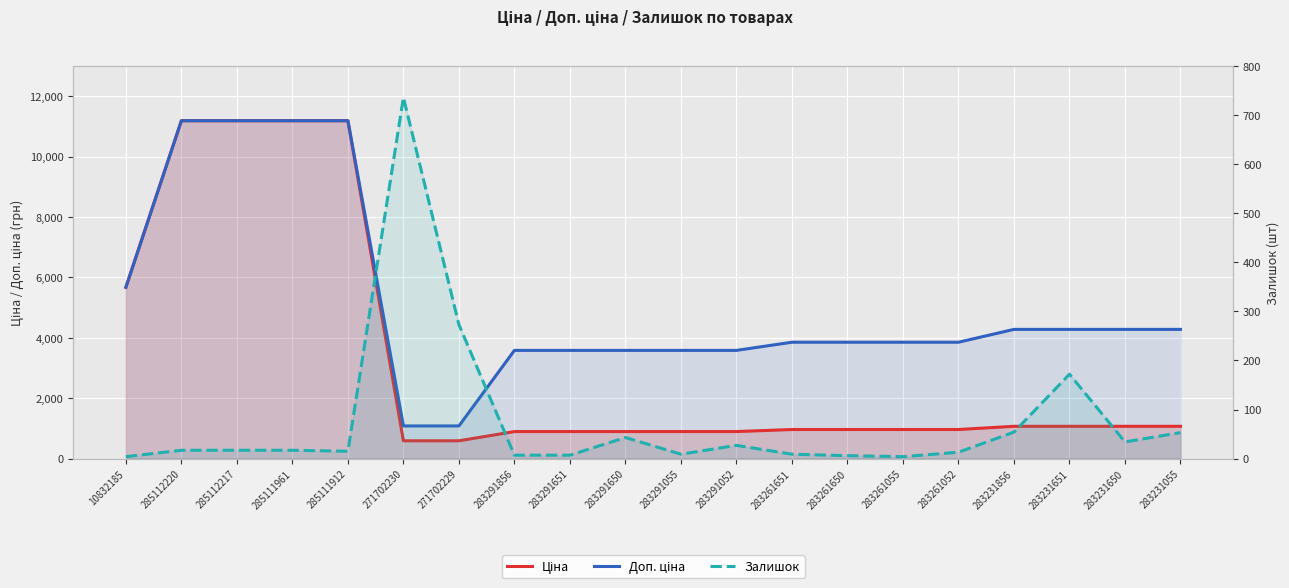

At which label is Ціна closest to 5889?

10832185